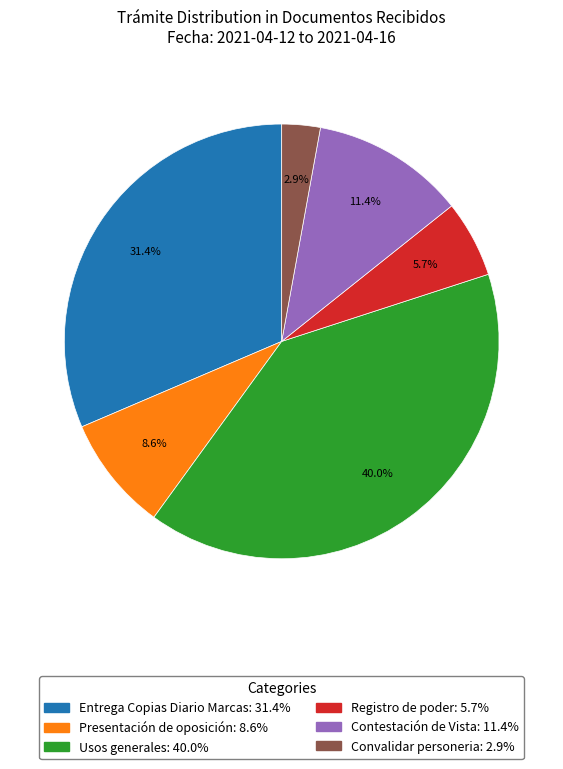

To the nearest percent, what is the difference between the largest and smallest slice percentages?

37%